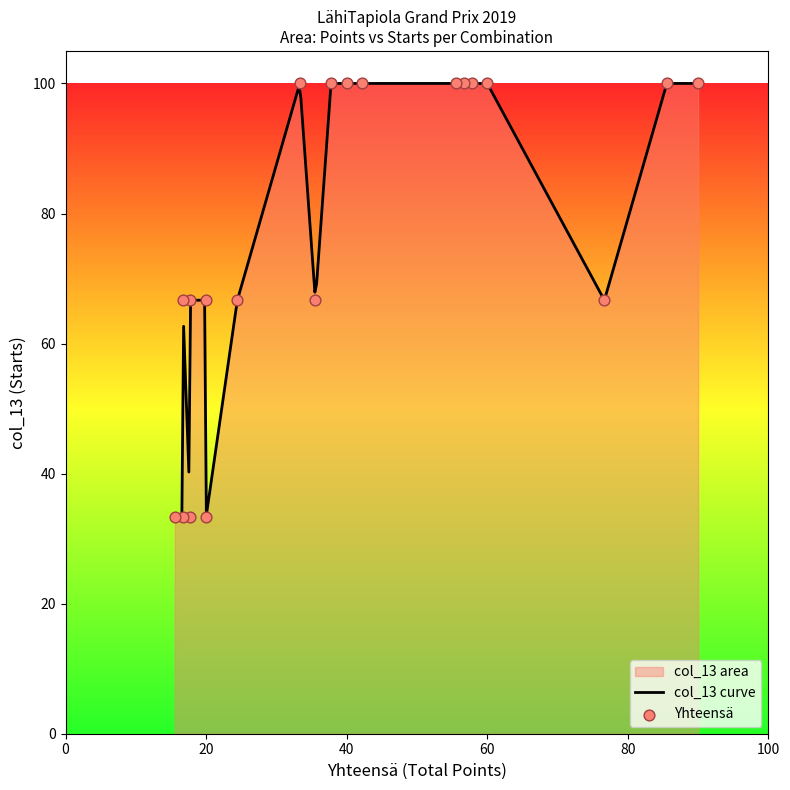

What is the lowest value of the col_13 curve series?

33.3